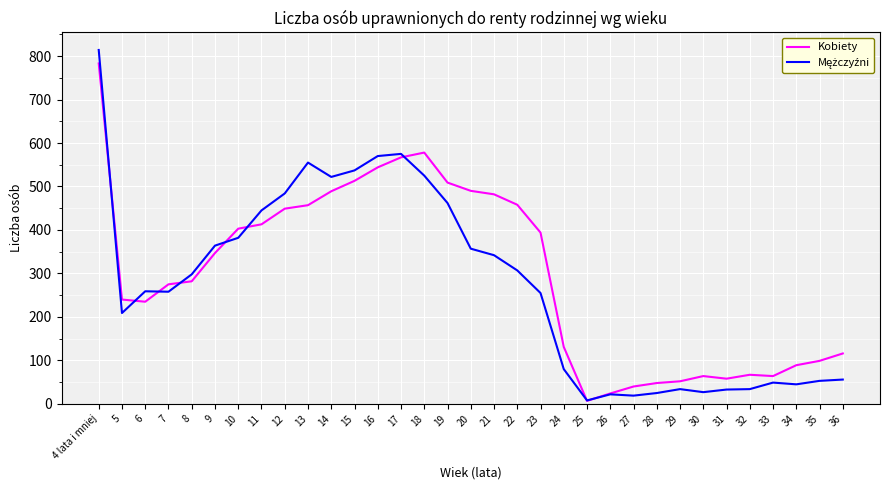

How many lines are shown in the chart?

2